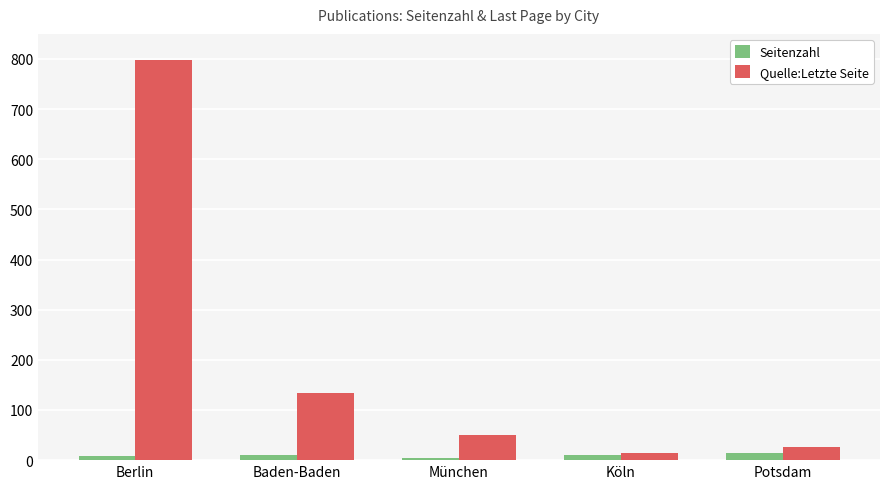

Rank the series by their average value, from highest to lowest.

Quelle:Letzte Seite, Seitenzahl